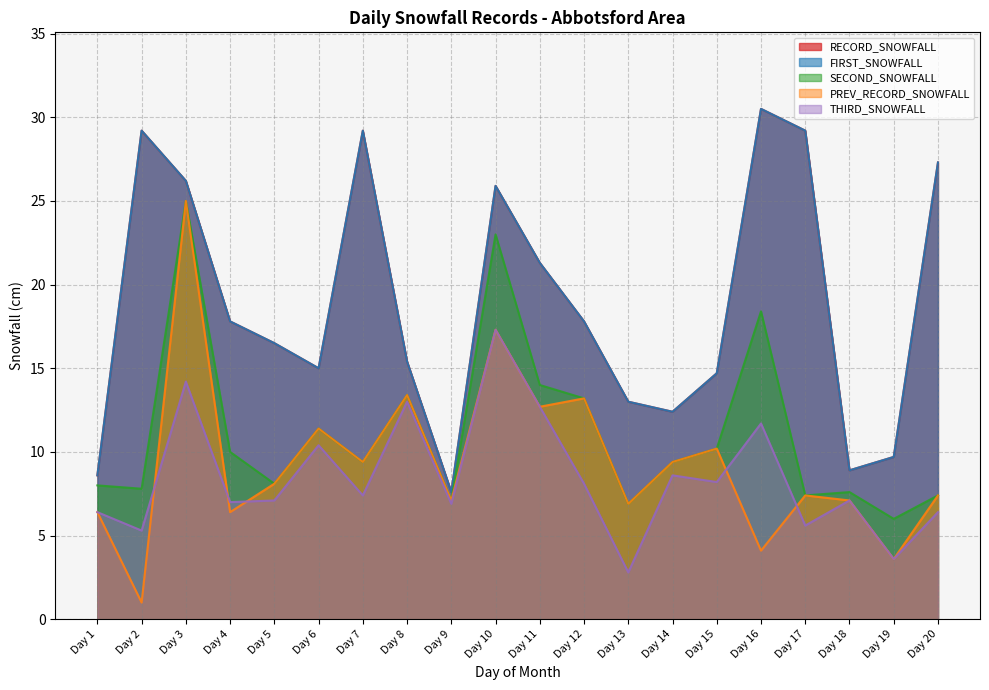

Count the number of categories in the chart.

20